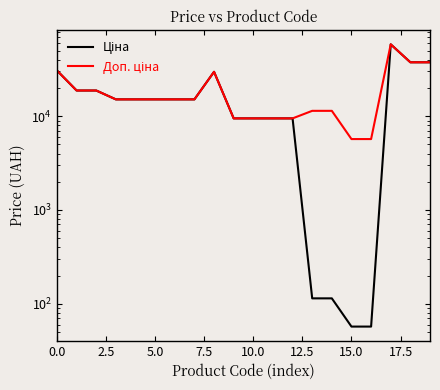

How many distinct data groups are displayed?

2